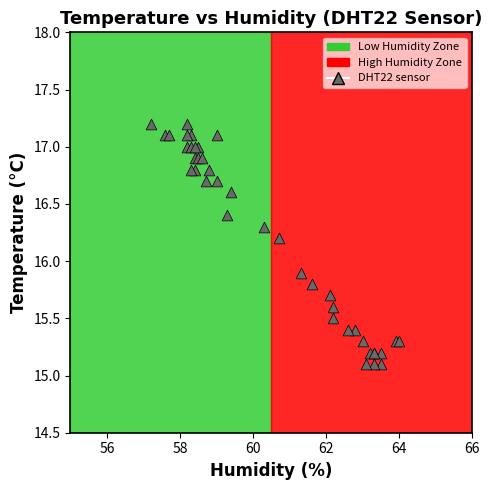

What Y value in the scatter plot is closest to 16?

15.9